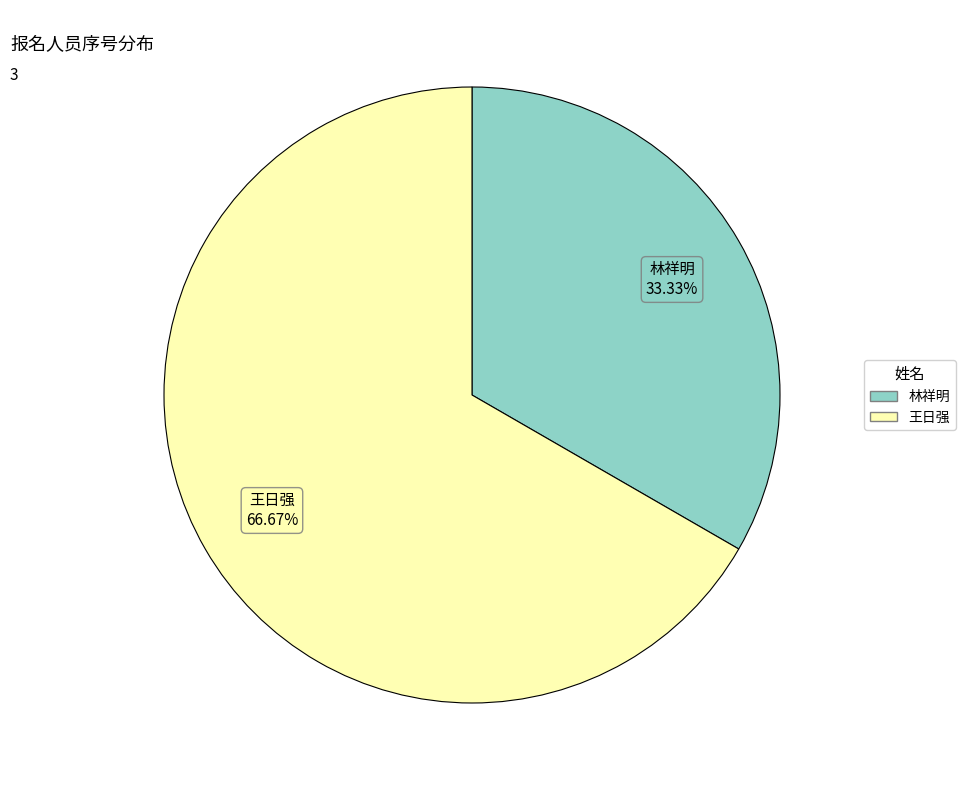

What is the smallest slice in the pie chart?

林祥明